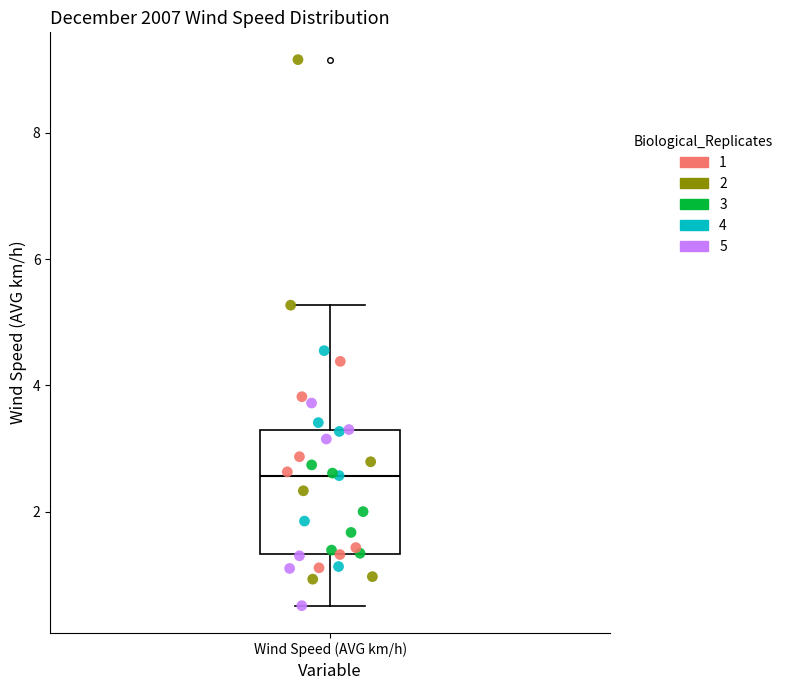

Read this box plot against the y-axis: the position of the median line, the range covered by the box, and the ends of both whiskers. The values are not printed on the chart, so give them approximately, as read against the axis.

median 2.6, box 1.4 to 3.2, whiskers 0.6 to 5.2